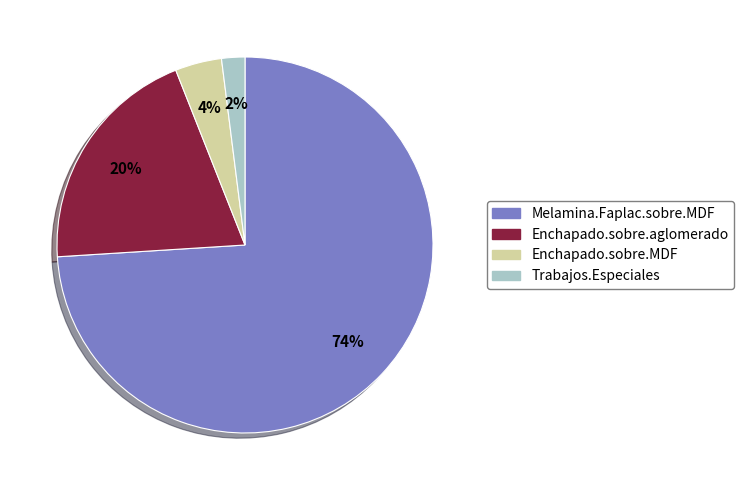

To the nearest percent, what is the combined percentage of Trabajos.Especiales and Melamina.Faplac.sobre.MDF?

76%